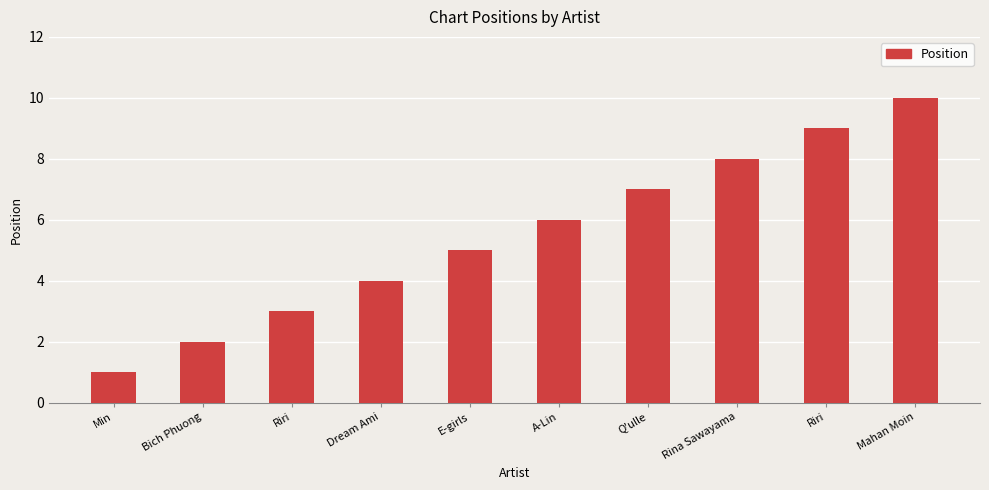

Reading right to left, list all the values displayed in this chart.

Mahan Moin=10	Riri=9	Rina Sawayama=8	Q'ulle=7	A-Lin=6	E-girls=5	Dream Ami=4	Riri=3	Bich Phuong=2	Min=1